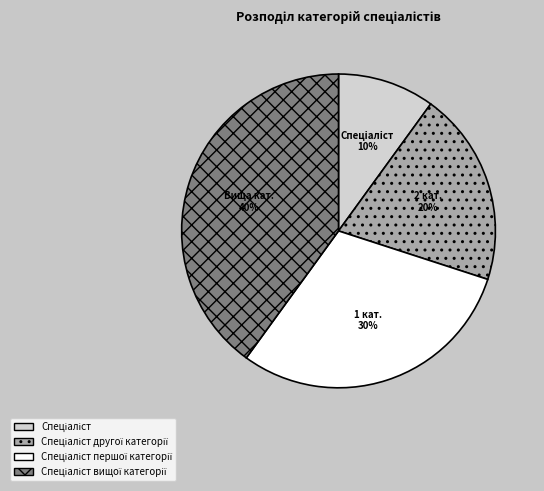

Count the number of slices in the pie.

4